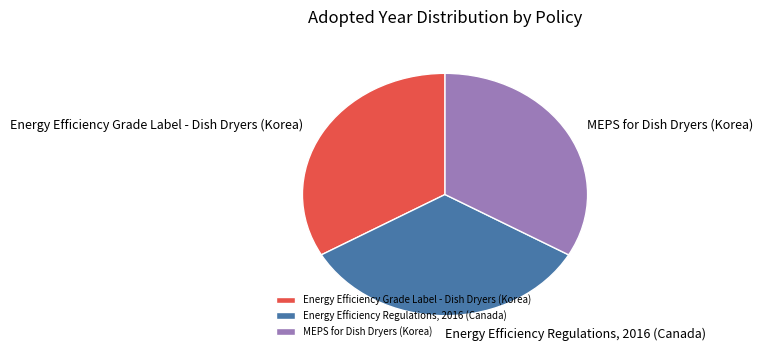

Approximately how many times larger is the value at Energy Efficiency Regulations, 2016 (Canada) compared to MEPS for Dish Dryers (Korea)?

1.0